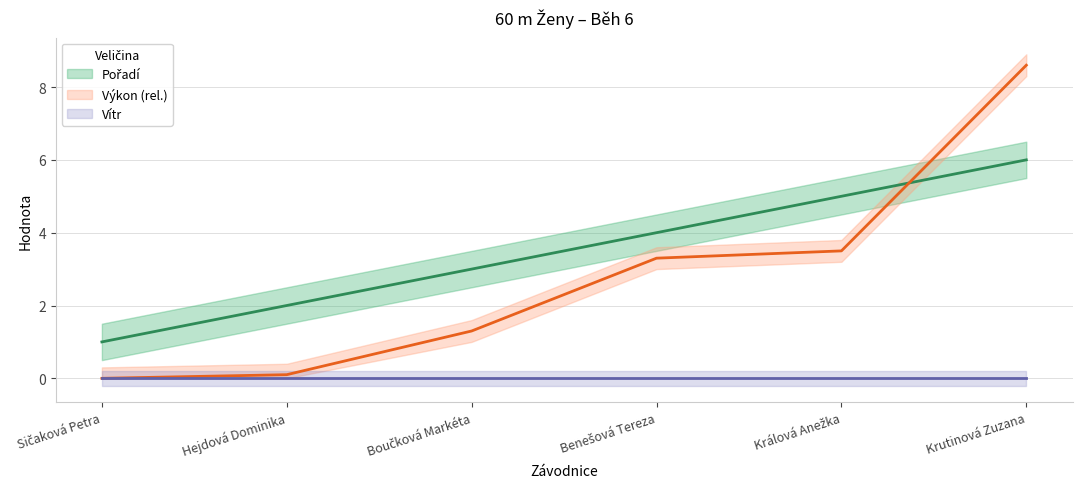

How many intersections are there between Pořadí and Výkon?

1